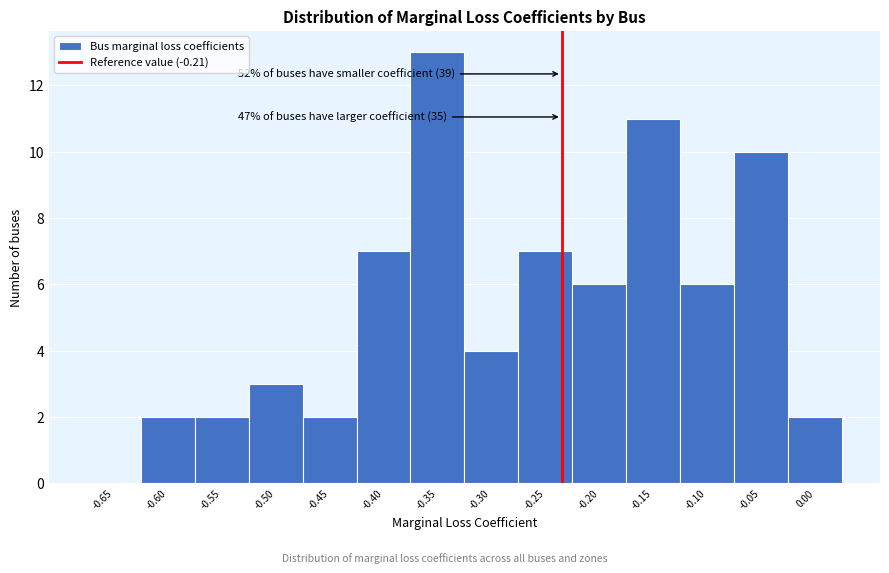

Reading left to right, list all the values displayed in this chart.

-0.65=0	-0.60=2	-0.55=2	-0.50=3	-0.45=2	-0.40=7	-0.35=13	-0.30=4	-0.25=7	-0.20=6	-0.15=11	-0.10=6	-0.05=10	0.00=2